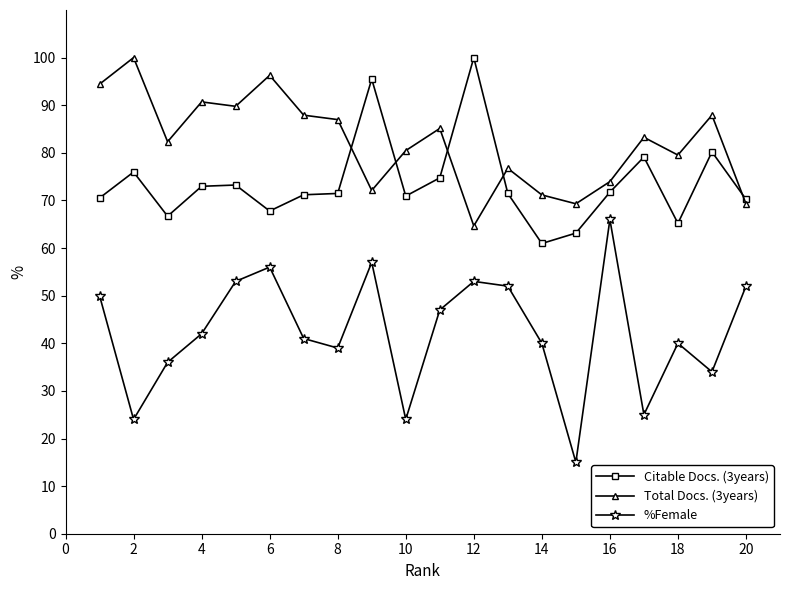

Which series has the largest range (max minus min)?

%Female